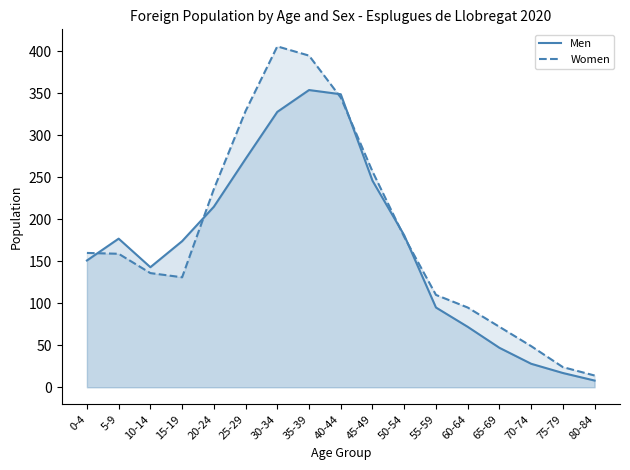

Reading left to right, transcribe all the data shown in this chart.

Men: 0-4=151	5-9=177	10-14=143	15-19=174	20-24=215	25-29=272	30-34=328	35-39=354	40-44=349	45-49=246	50-54=181	55-59=95	60-64=72	65-69=47	70-74=28	75-79=17	80-84=8
Women: 0-4=160	5-9=159	10-14=136	15-19=131	20-24=236	25-29=329	30-34=406	35-39=395	40-44=345	45-49=257	50-54=179	55-59=110	60-64=95	65-69=72	70-74=49	75-79=24	80-84=14